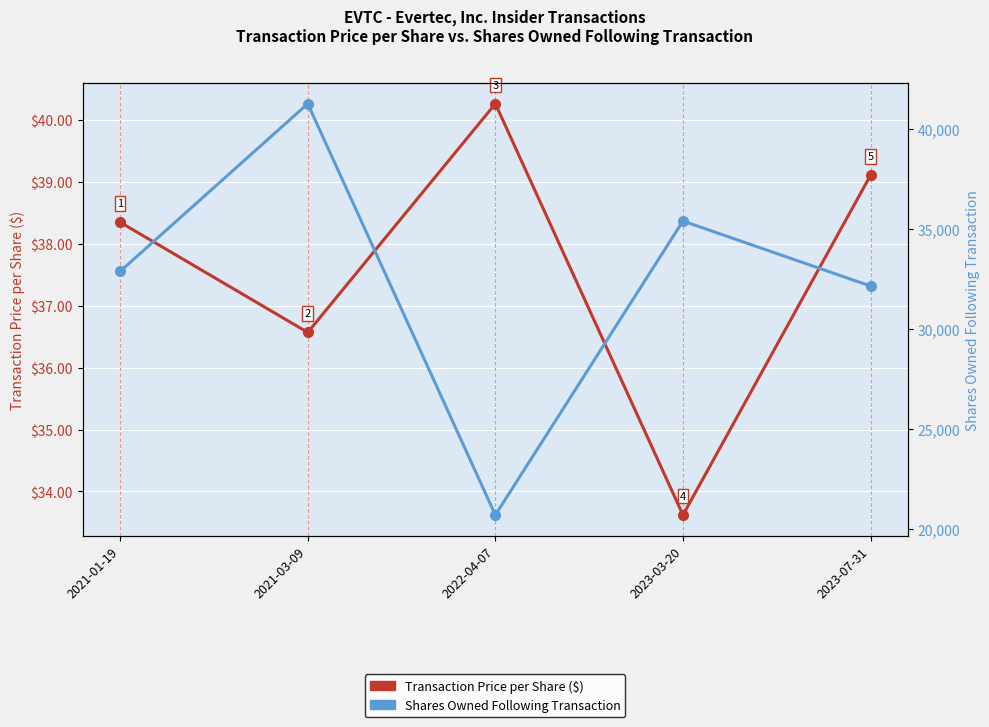

In Transaction Price per Share ($), how many points are lower than both neighbors (excluding endpoints)?

2